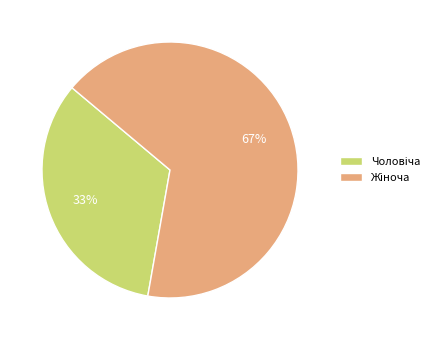

Count the number of slices in the pie.

2